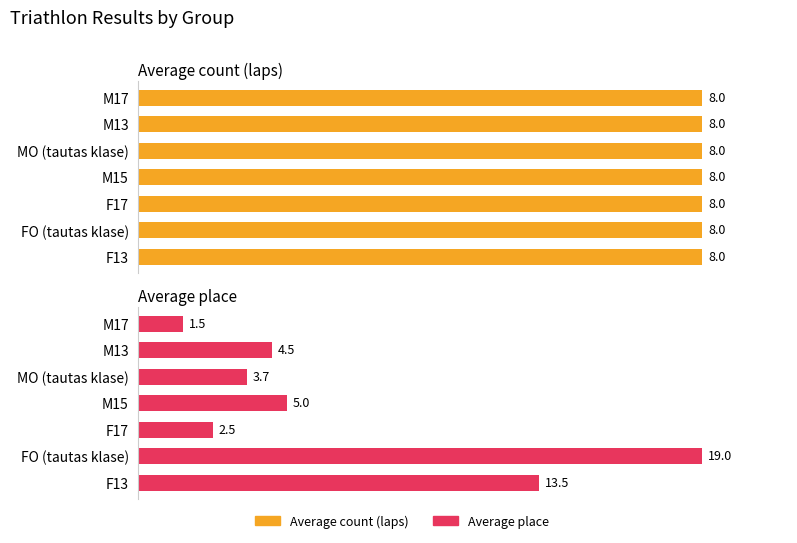

What is the label of the 3rd bar from the right?

8